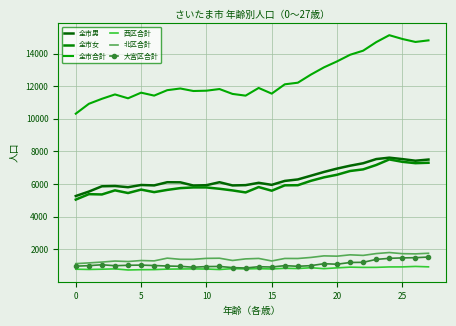

What is the label of the 26th point from the left?

25